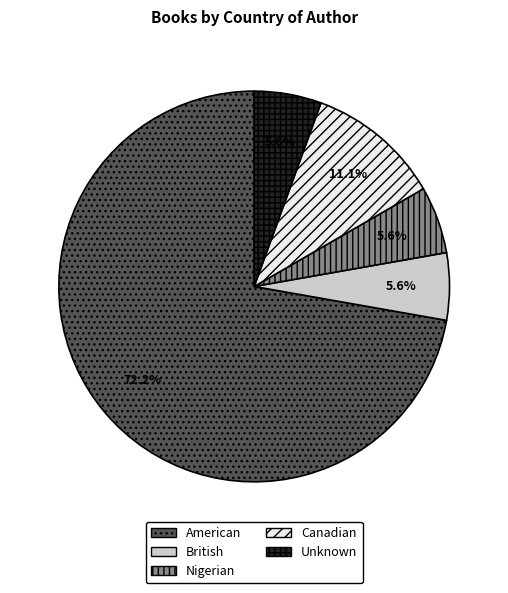

Which slice is the largest?

American